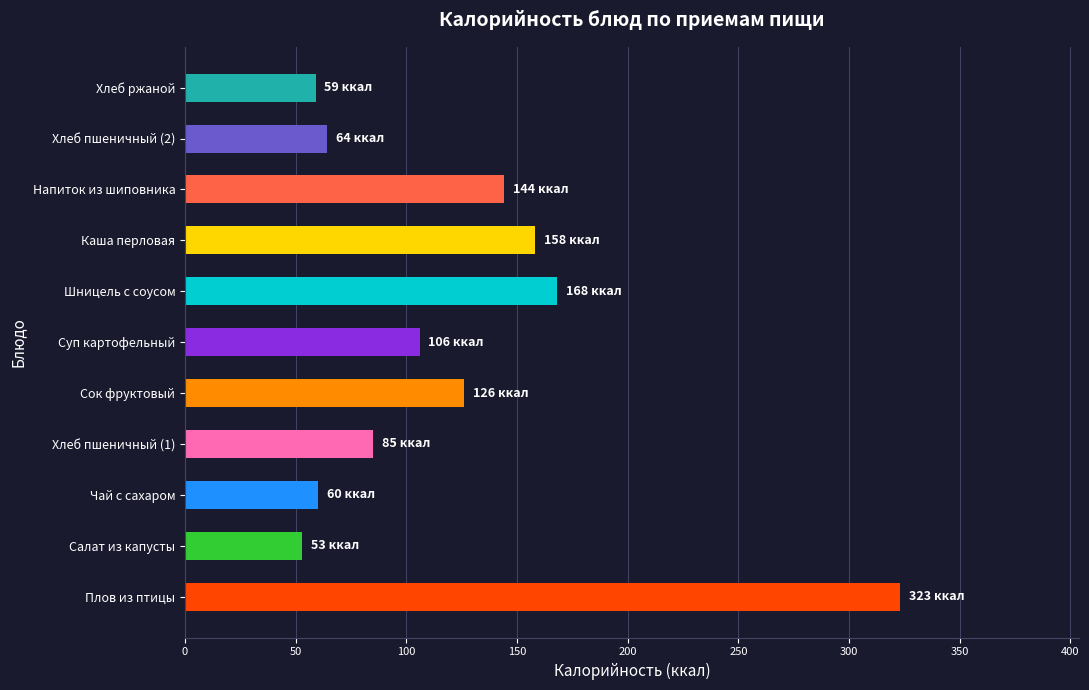

What is the difference between the maximum and minimum values?

270